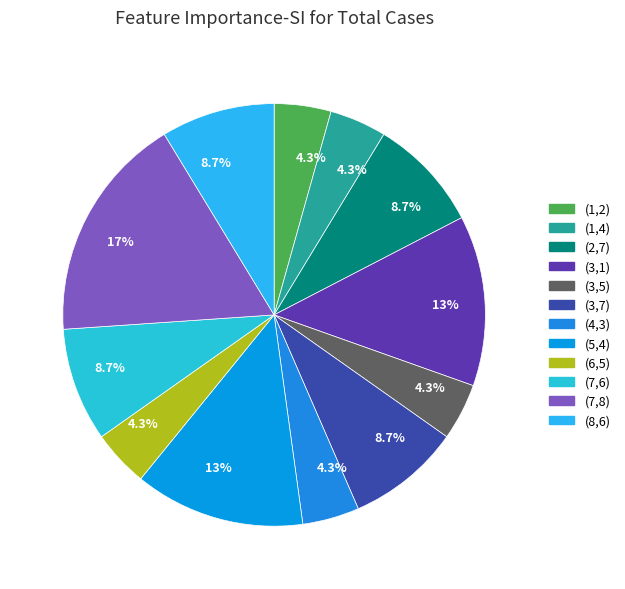

Is there any slice that represents more than half of the pie?

No